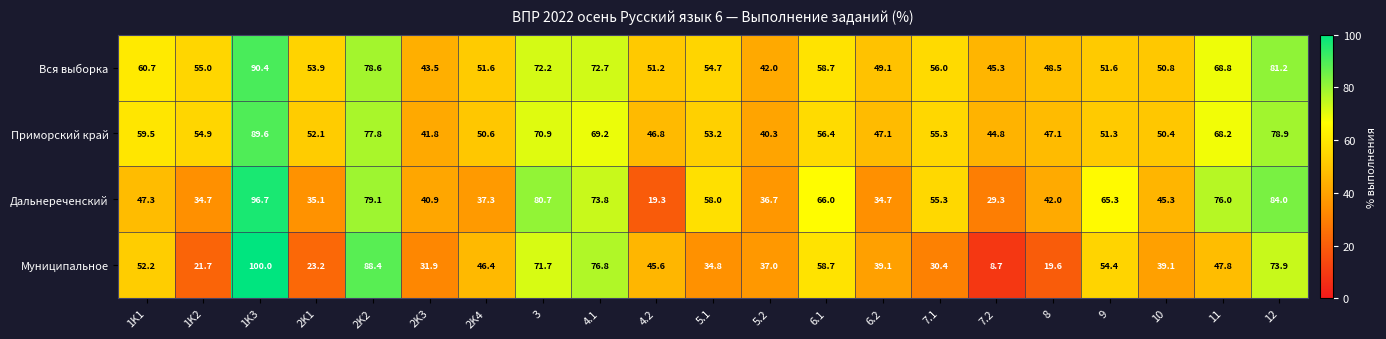

At 2K4, list the series in order from smallest to largest.

Дальнереченский, Муниципальное, Приморский край, Вся выборка